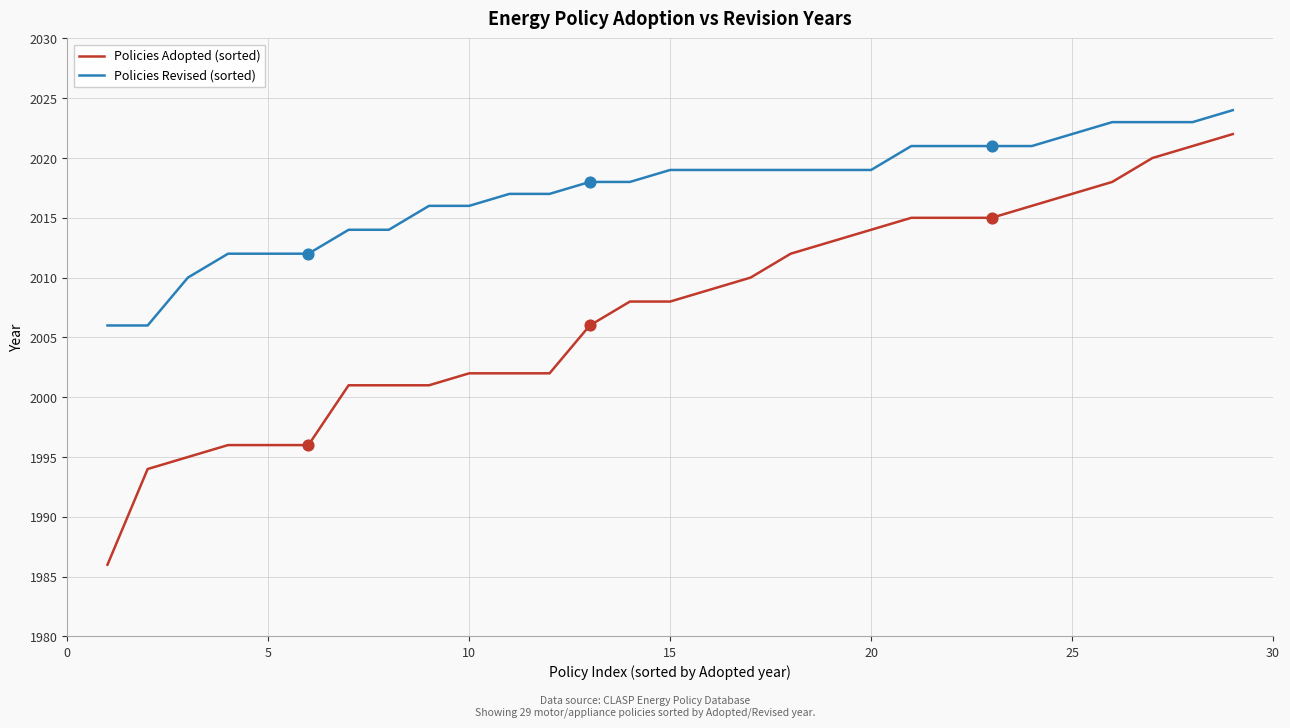

Which series has the largest total across all categories?

Policies Revised (sorted)